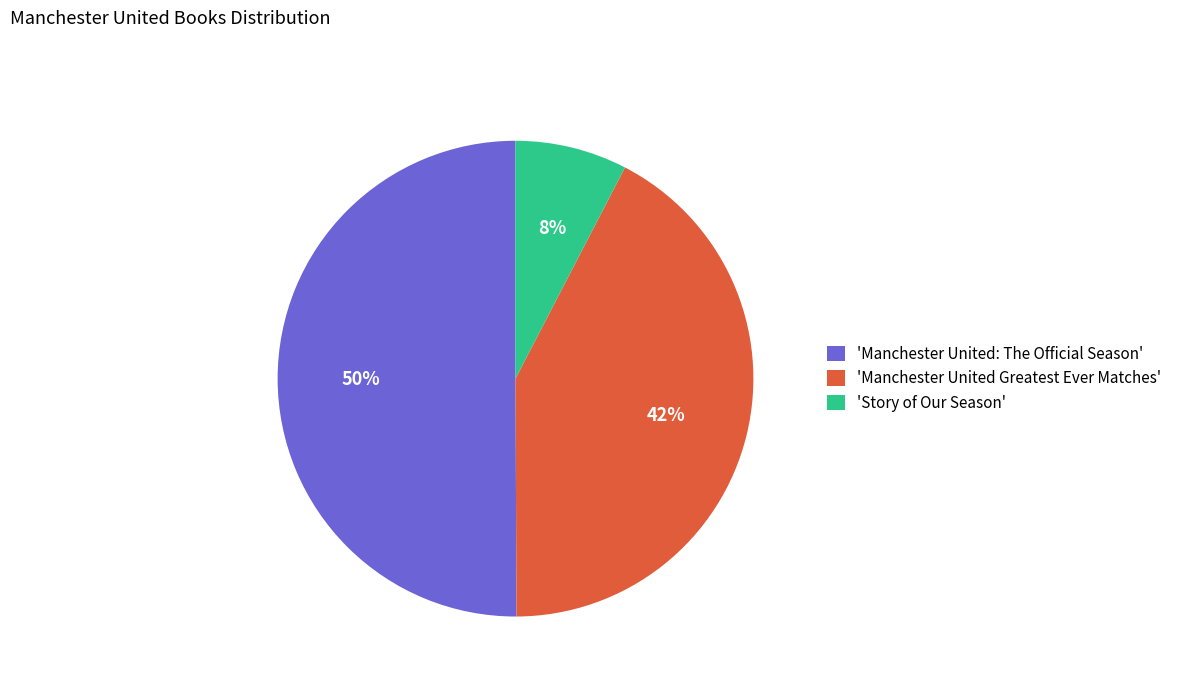

Which category accounts for the majority?

'Manchester United: The Official Season'